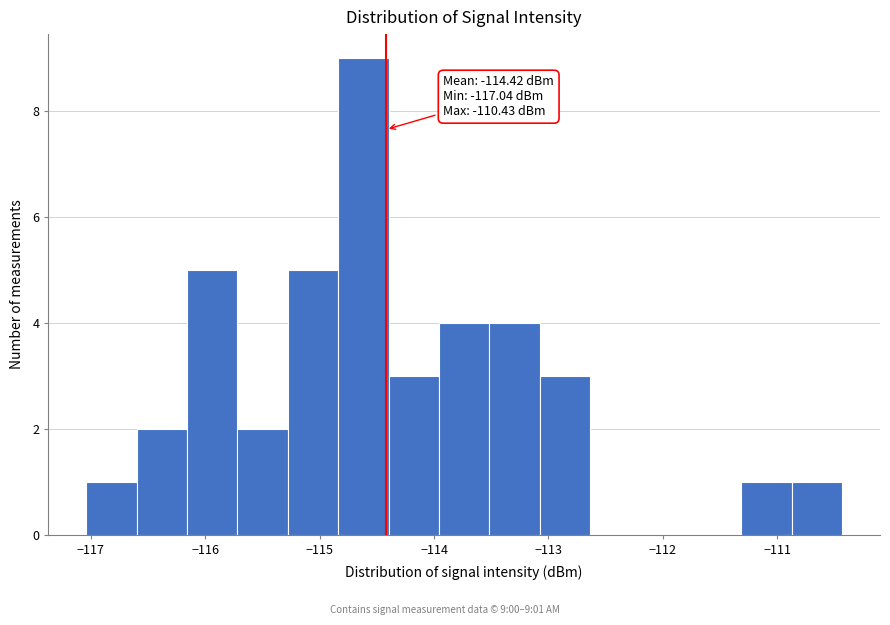

Over which range of the x-axis is the bar tallest?

-114.8 to -114.4